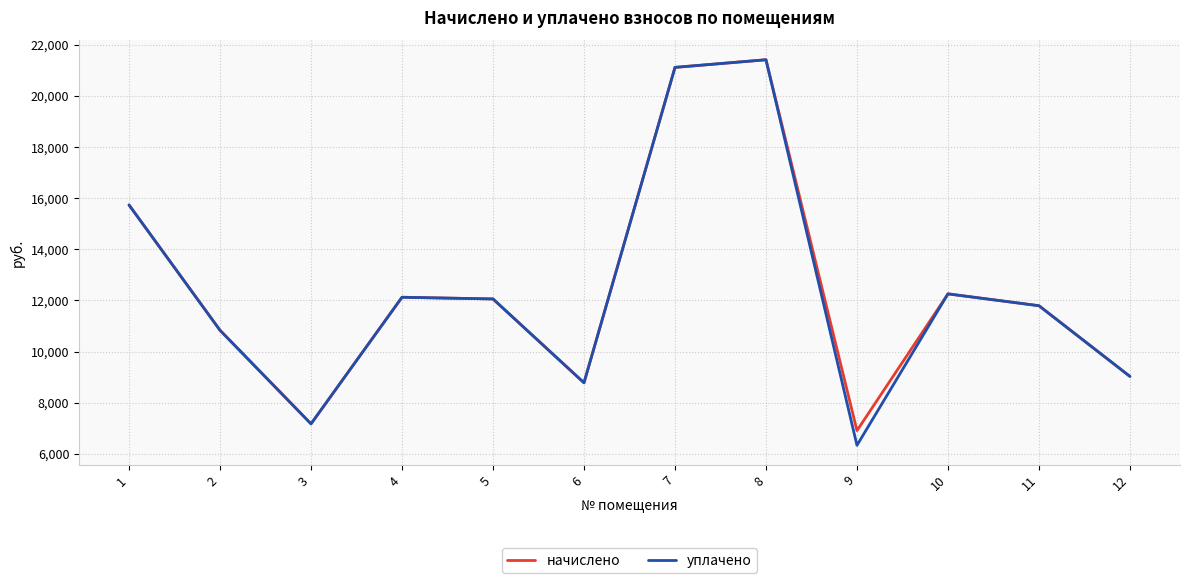

The value of уплачено at 7 is 8547.7. True or false?

False